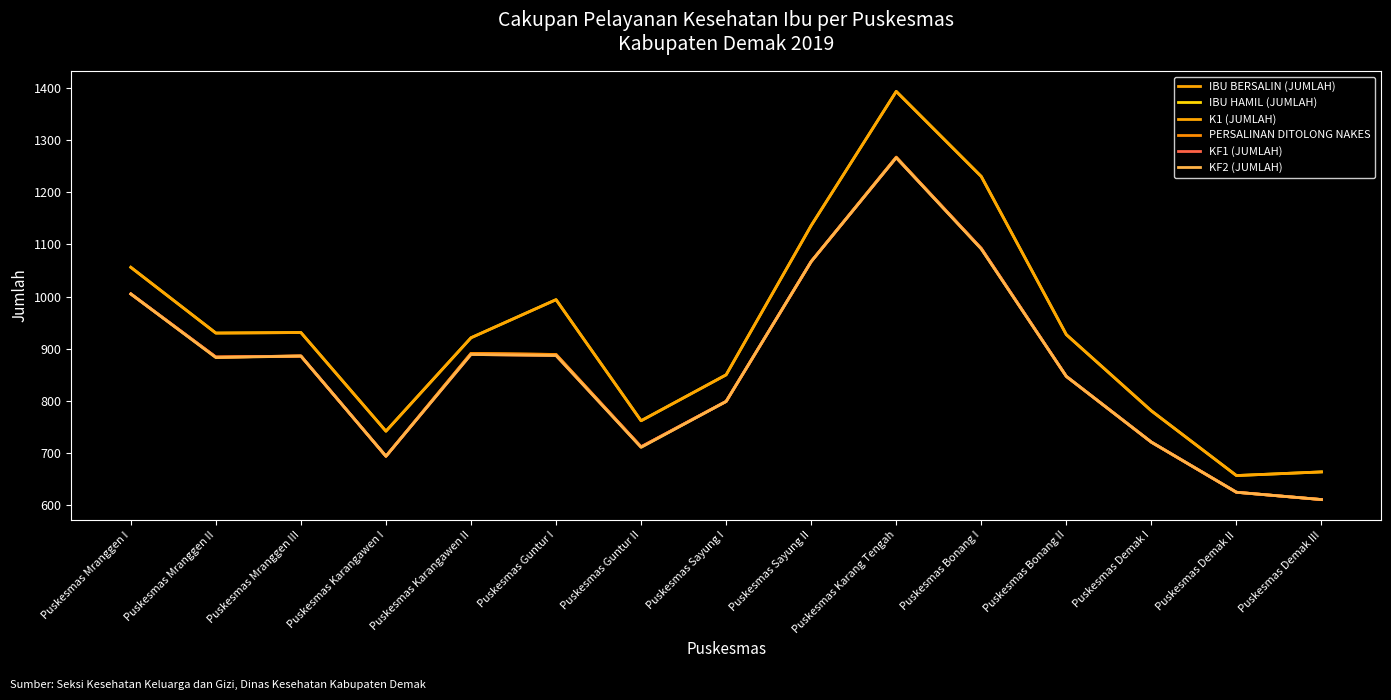

True or false: IBU BERSALIN (JUMLAH) and KF1 (JUMLAH) cross at least once.

False